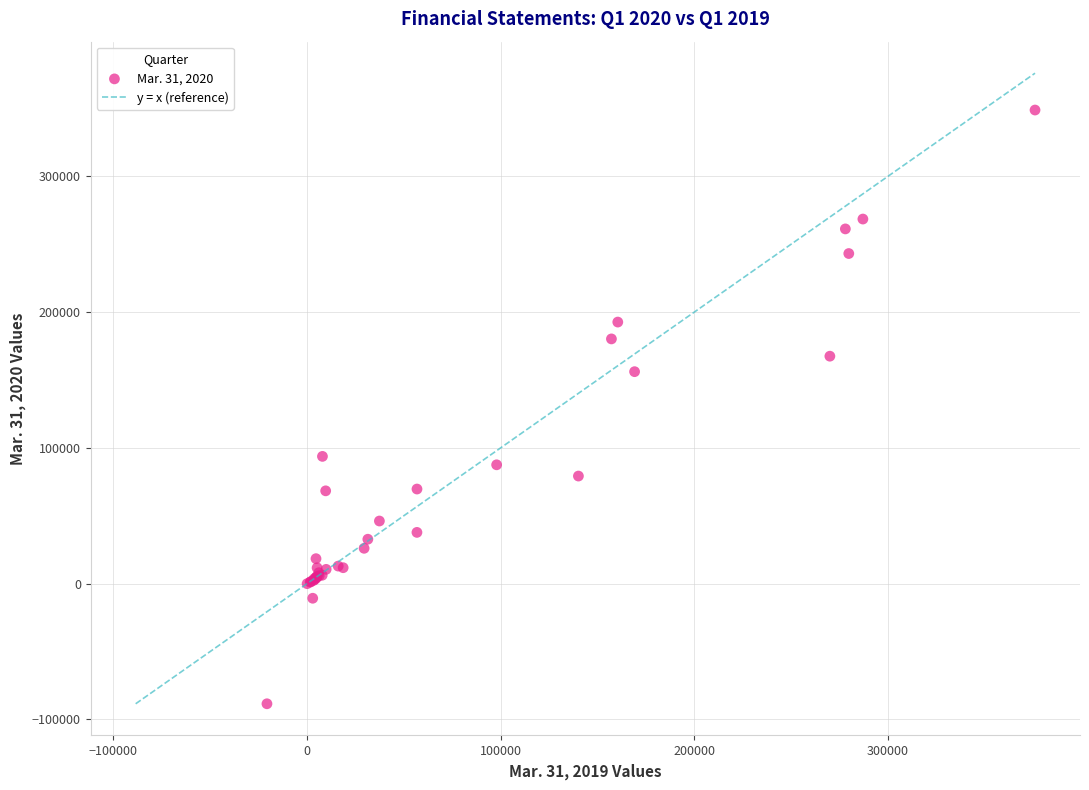

What Y value in the scatter plot is closest to 130228?

156181